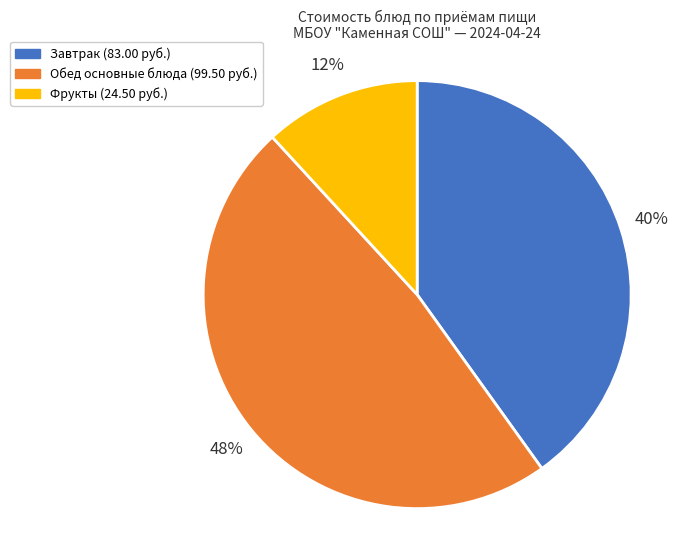

Count the number of slices in the pie.

3